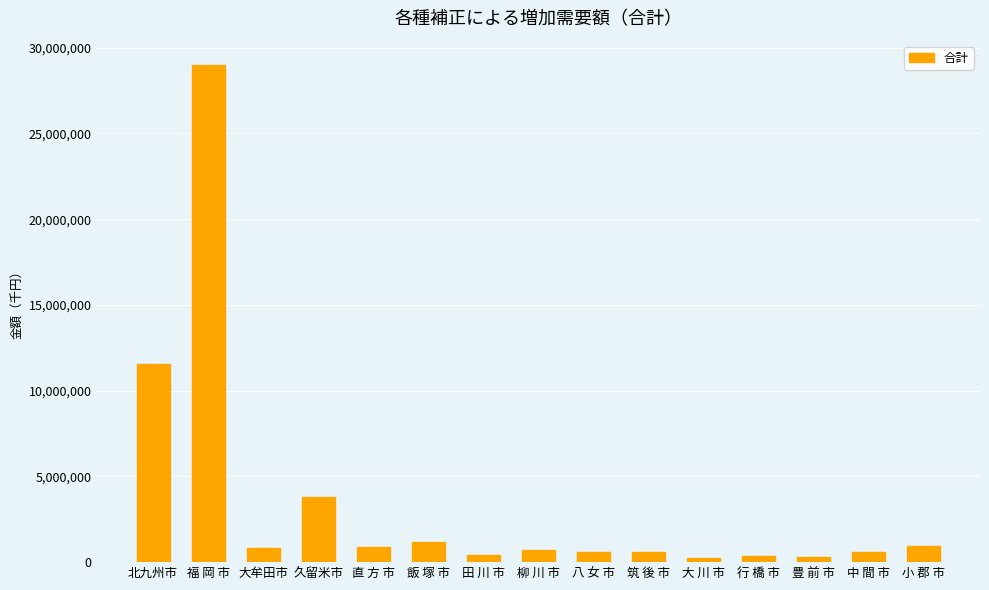

What is the label of the 4th bar from the left?

久留米市